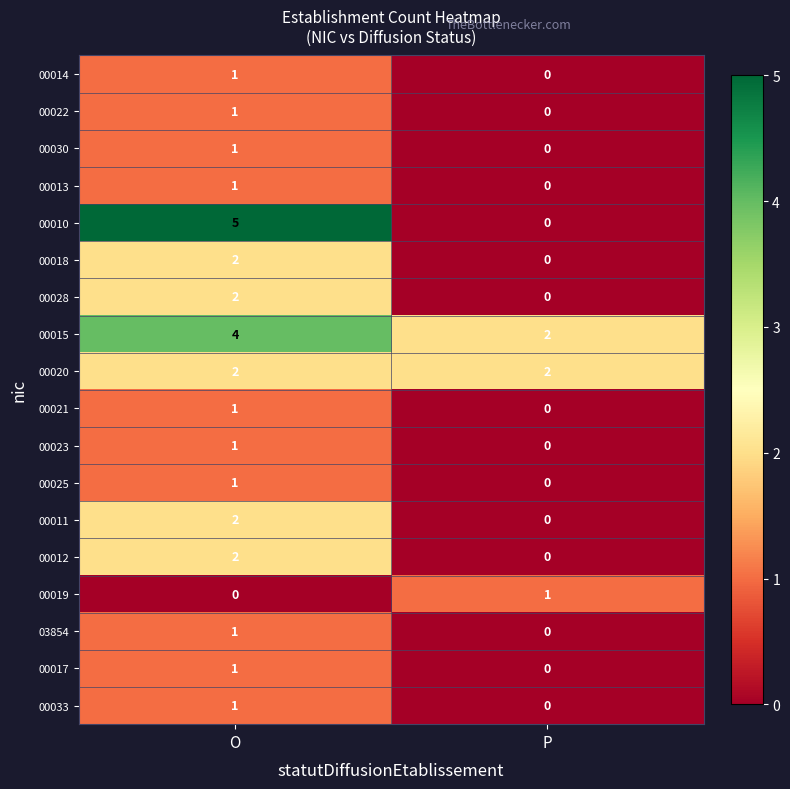

Between O and P, which series saw the biggest shift?

00010